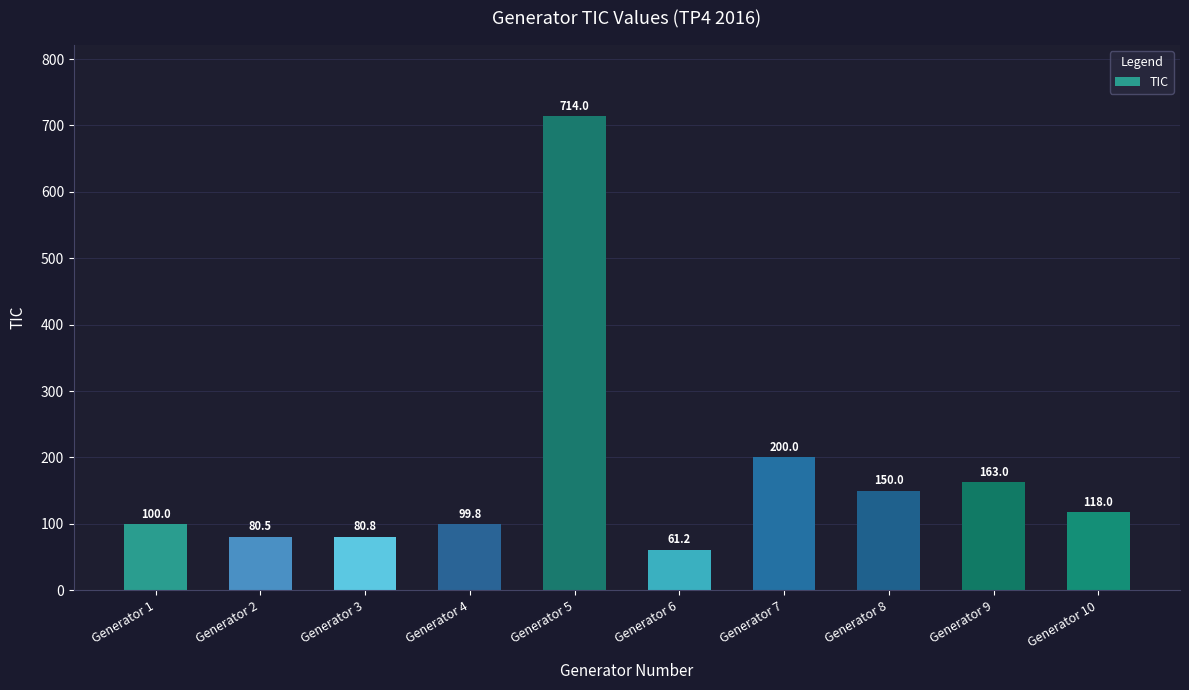

What is the change in value from Generator 7 to Generator 9?

-37.0